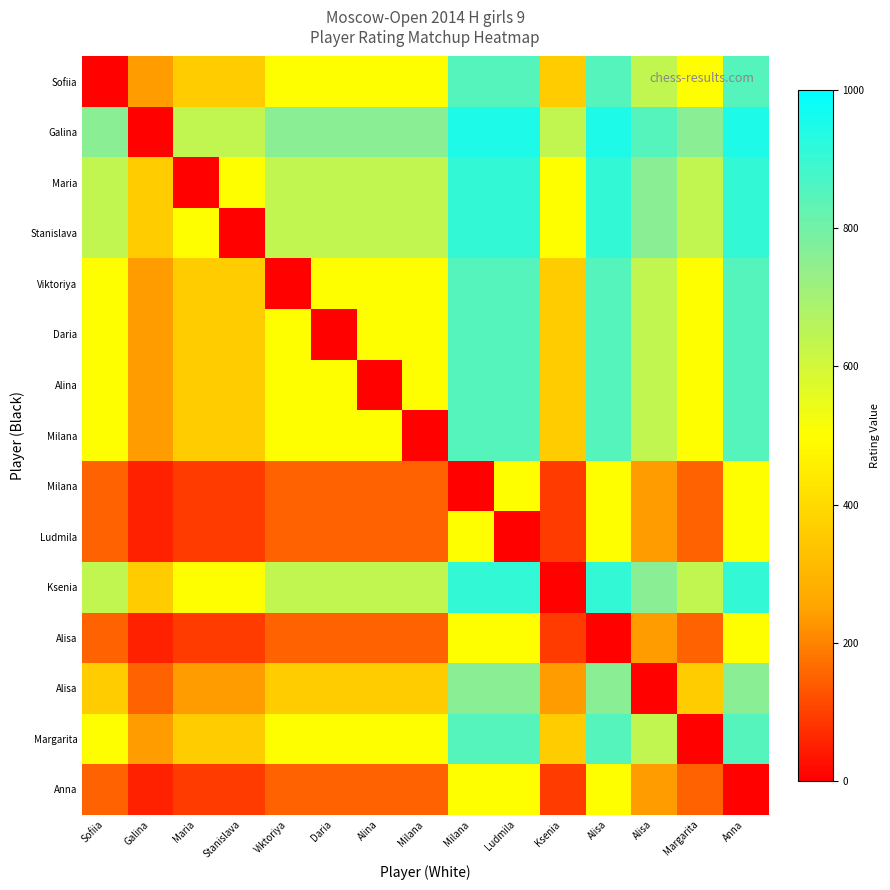

At which category is the sum across all series the highest?

Milana